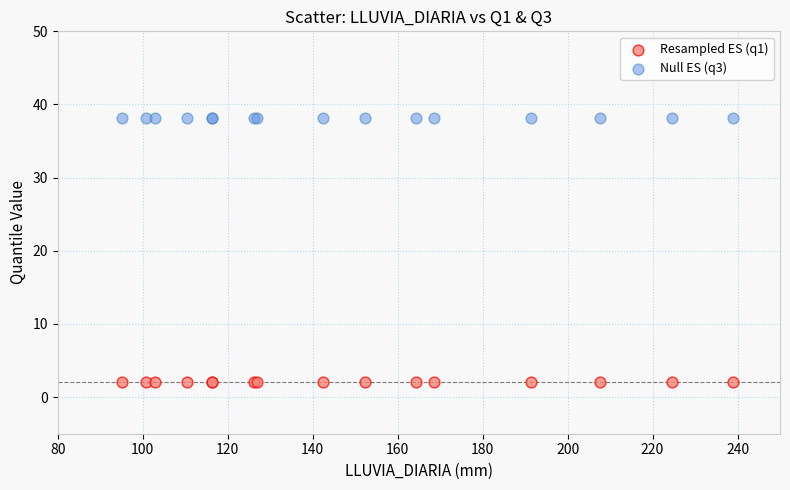

What are all the series names shown in the legend?

Resampled ES (q1), Null ES (q3)